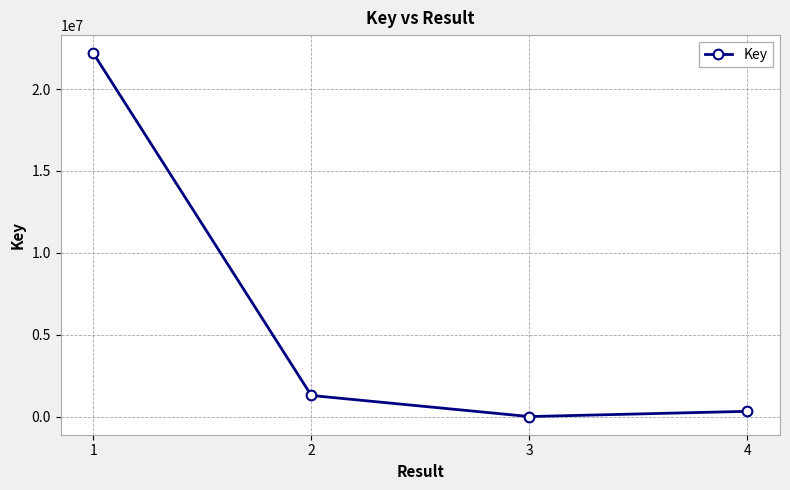

What is the greatest value displayed?

22183747